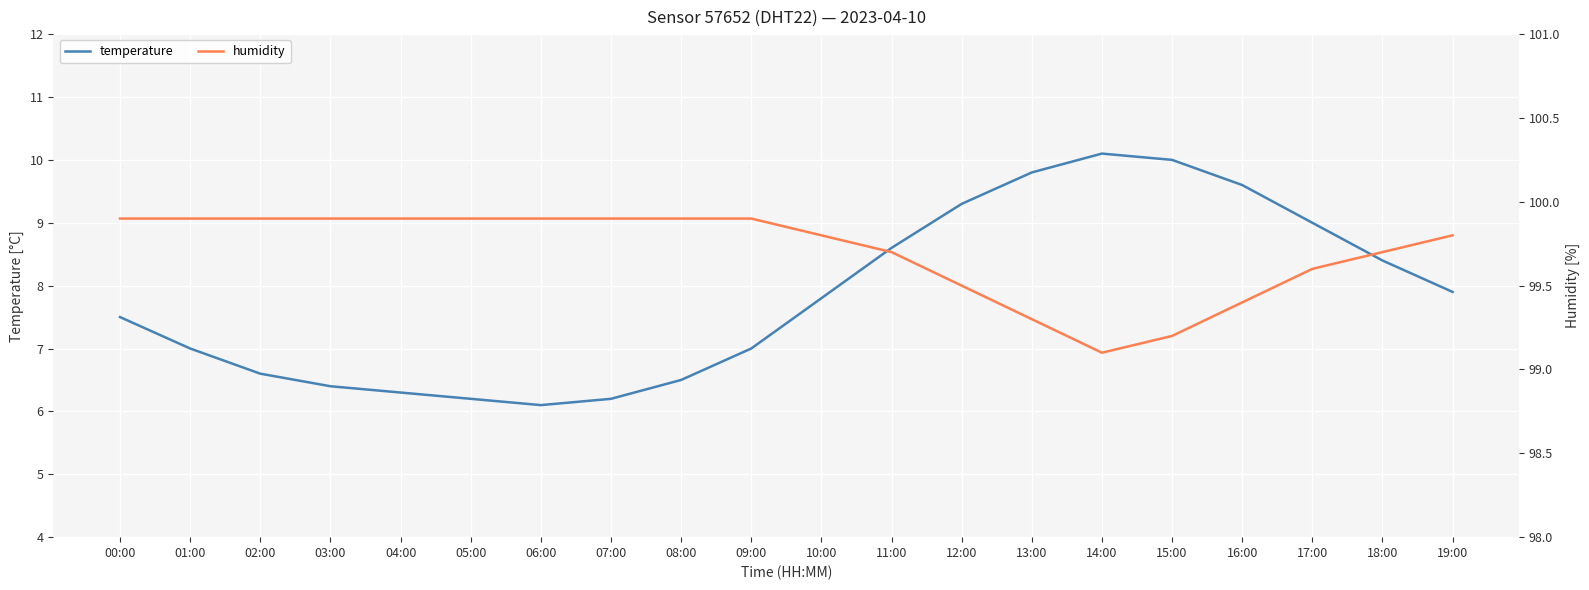

Is the value of humidity at 11:00 greater than the value of temperature at 14:00?

Yes